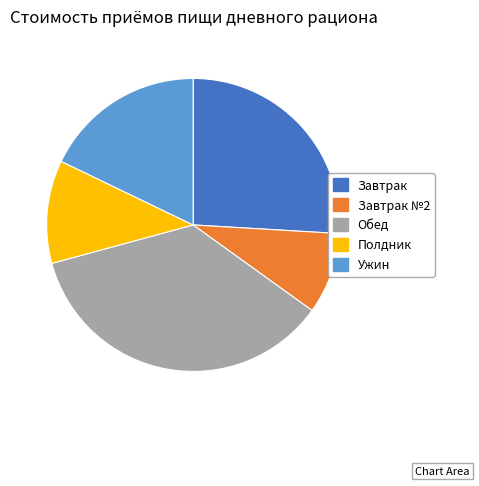

Is there a majority slice in this chart?

No